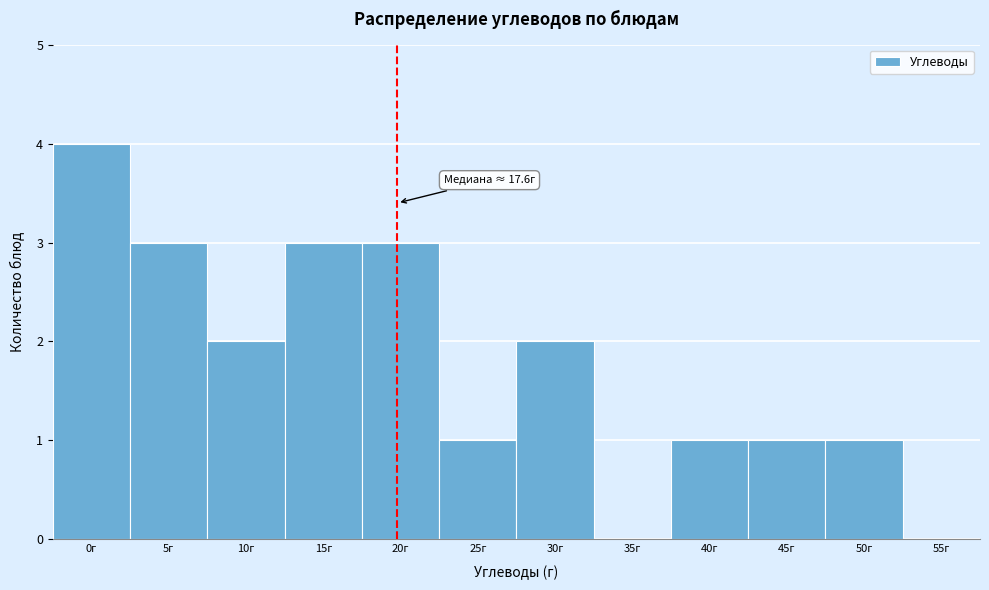

Reading left to right, extract all data points from this chart.

0г=4	5г=3	10г=2	15г=3	20г=3	25г=1	30г=2	35г=0	40г=1	45г=1	50г=1	55г=0